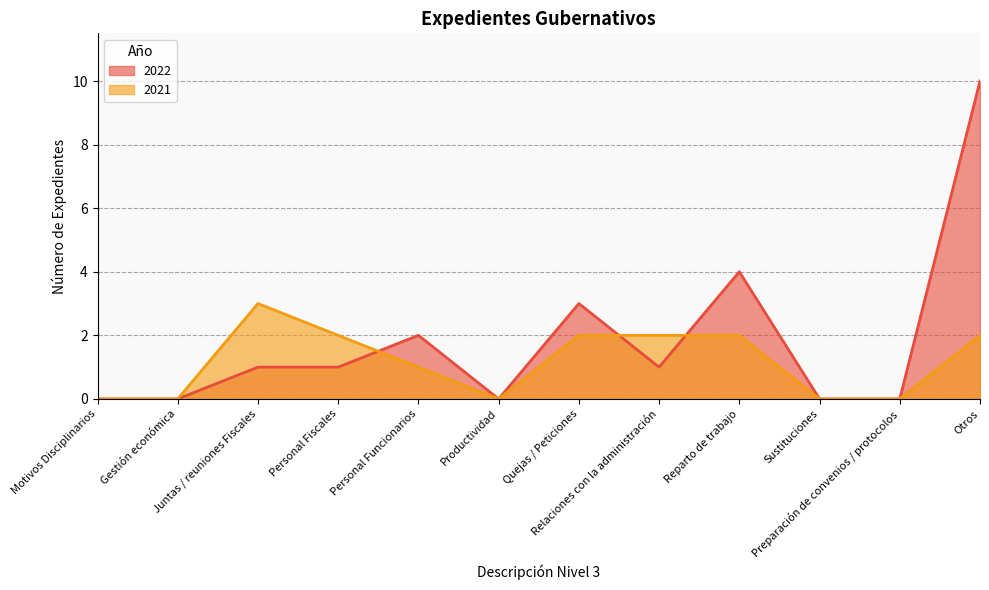

Is the value of 2022 at Preparación de convenios / protocolos greater than the value of 2021 at Personal Funcionarios?

No